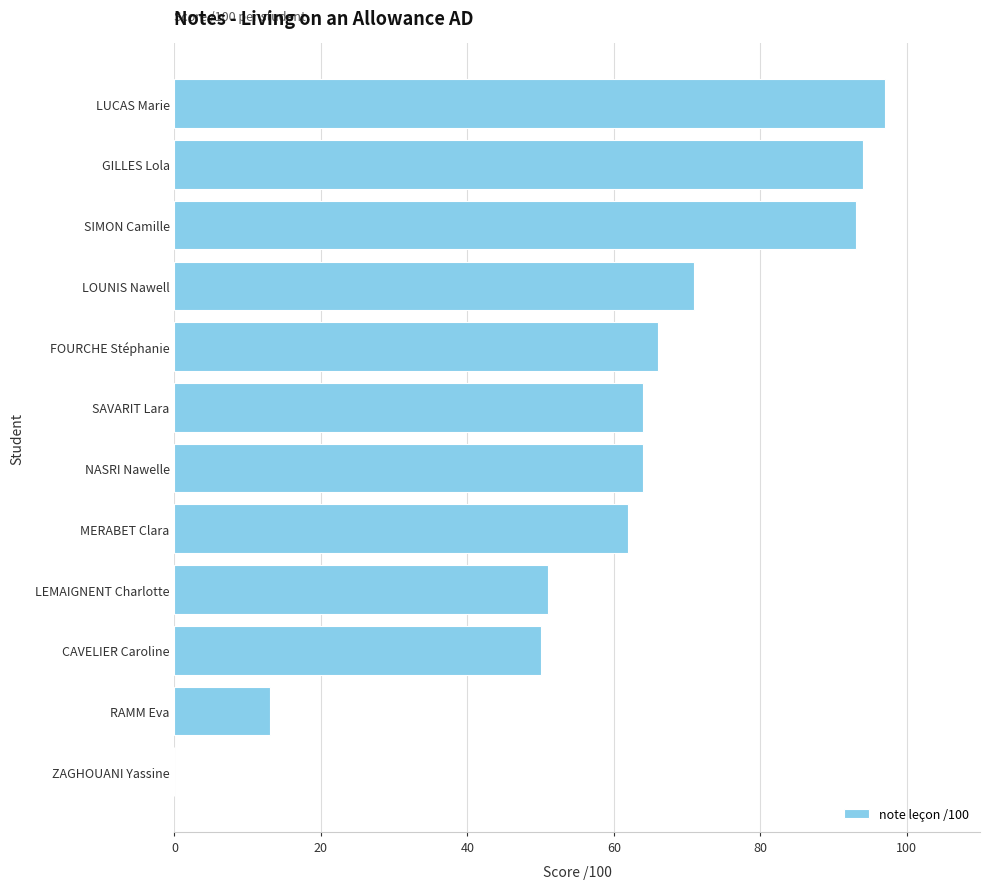

What is the approximate value at FOURCHE Stéphanie?

66